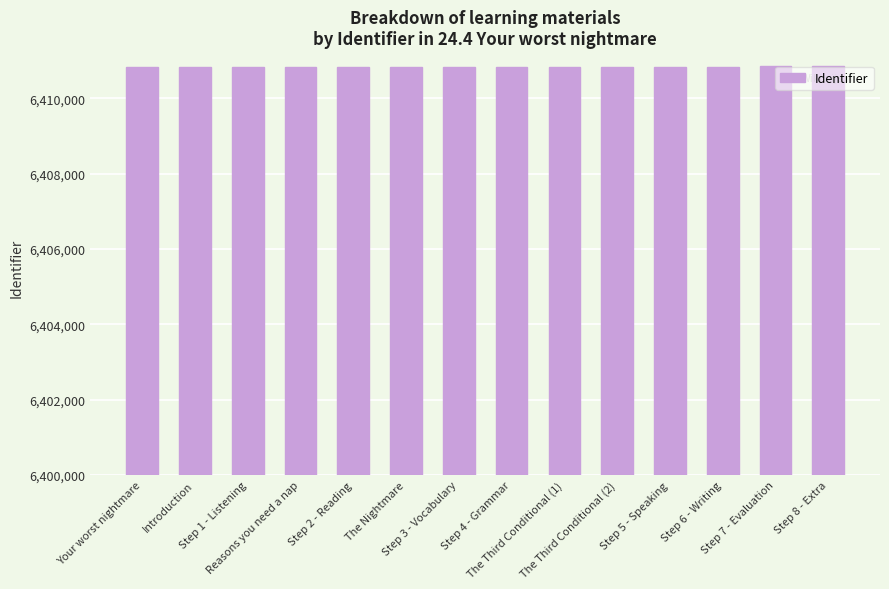

What is the sum of the values at Your worst nightmare and Step 6 - Writing?

12821654